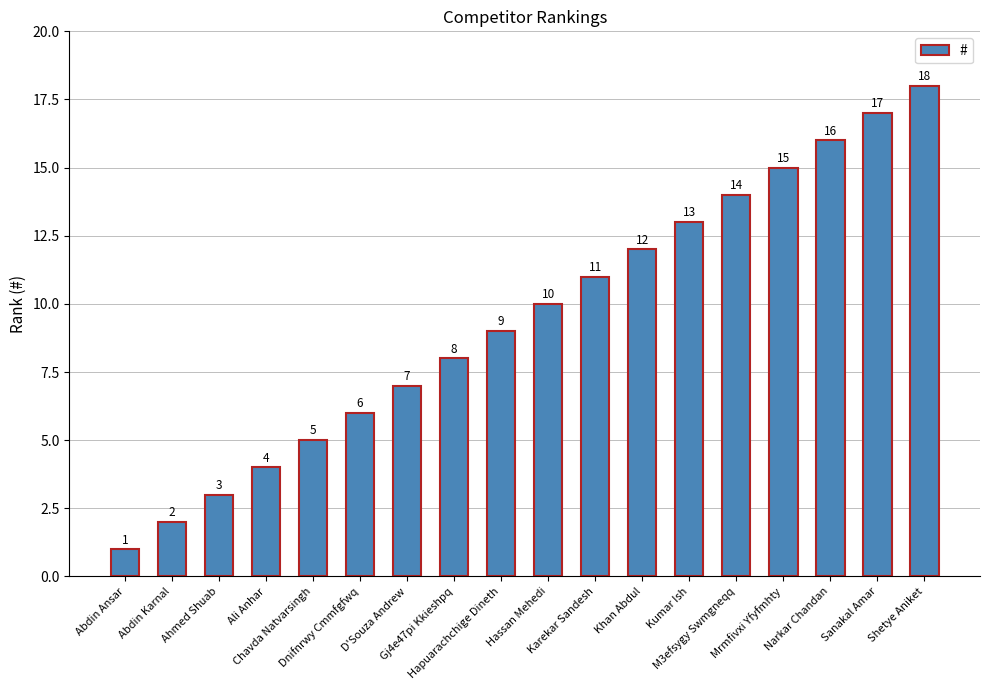

Where is the data nearest to the value 9?

Hapuarachchige Dineth